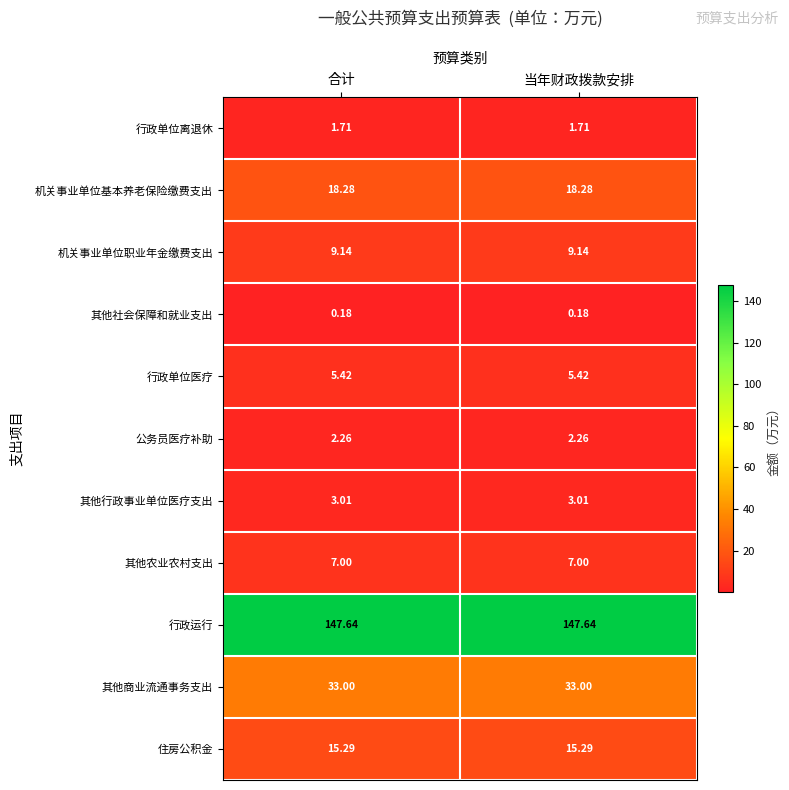

List the series in order of their peak value, lowest first.

其他社会保障和就业支出, 行政单位离退休, 公务员医疗补助, 其他行政事业单位医疗支出, 行政单位医疗, 其他农业农村支出, 机关事业单位职业年金缴费支出, 住房公积金, 机关事业单位基本养老保险缴费支出, 其他商业流通事务支出, 行政运行